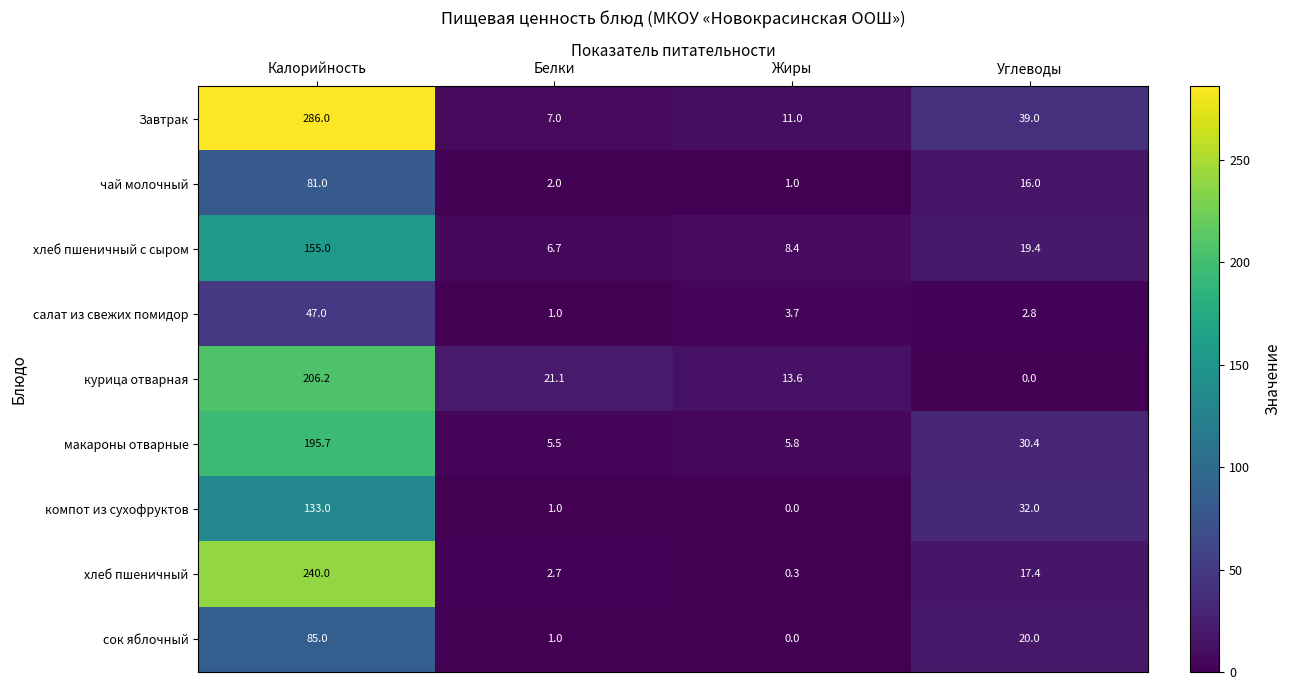

The чай молочный series shows 16.0 at Углеводы. True or false?

True